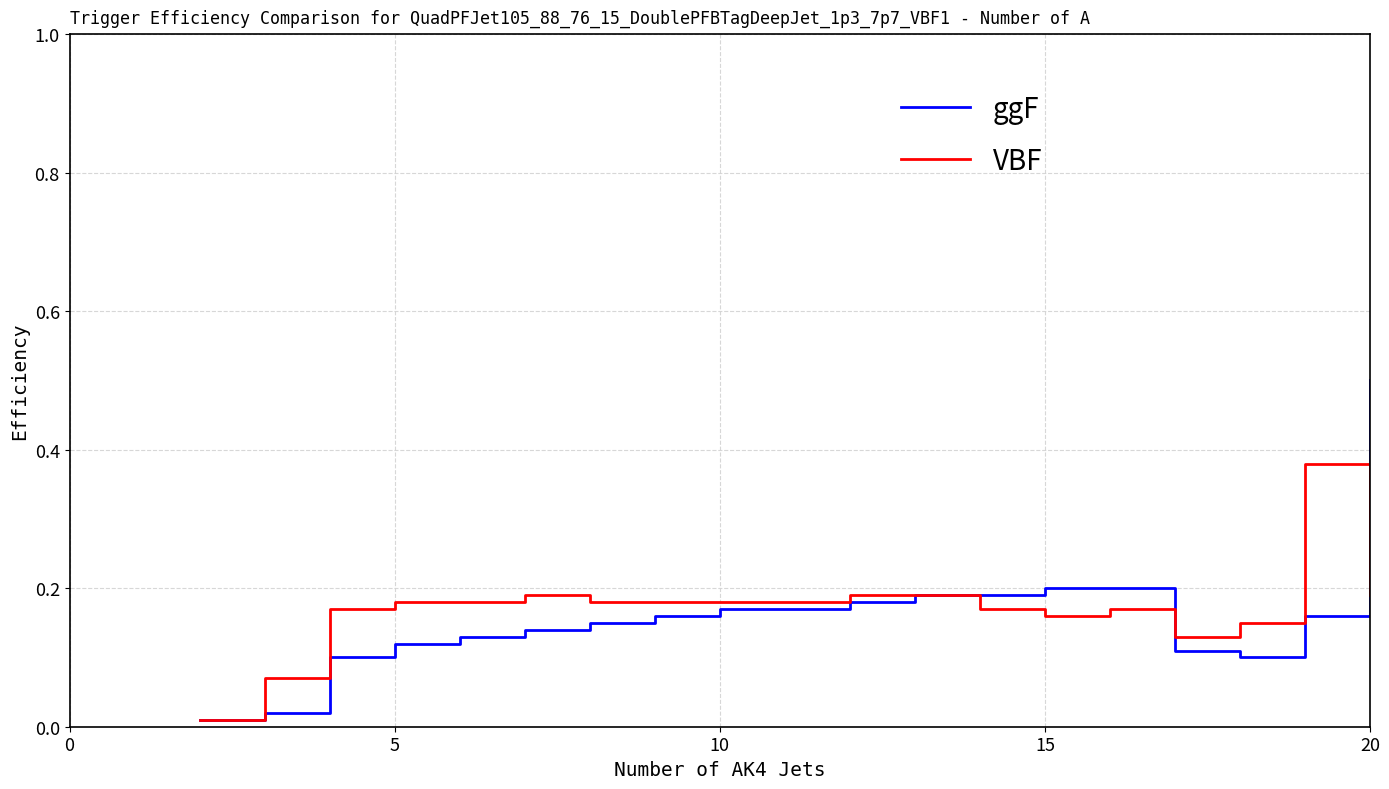

Which series has the largest total across all categories?

VBF